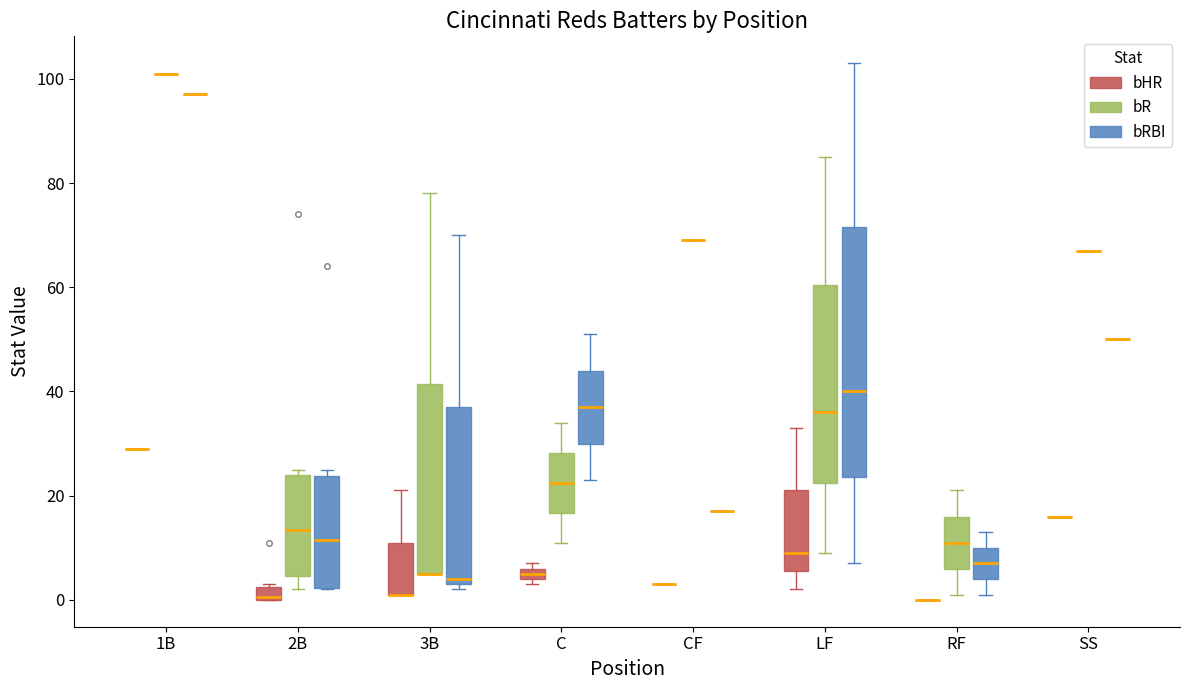

Where does the upper whisker of the box for LF (bR) end on the y-axis? The values are not printed on the chart, so give them approximately, as read against the axis.

86